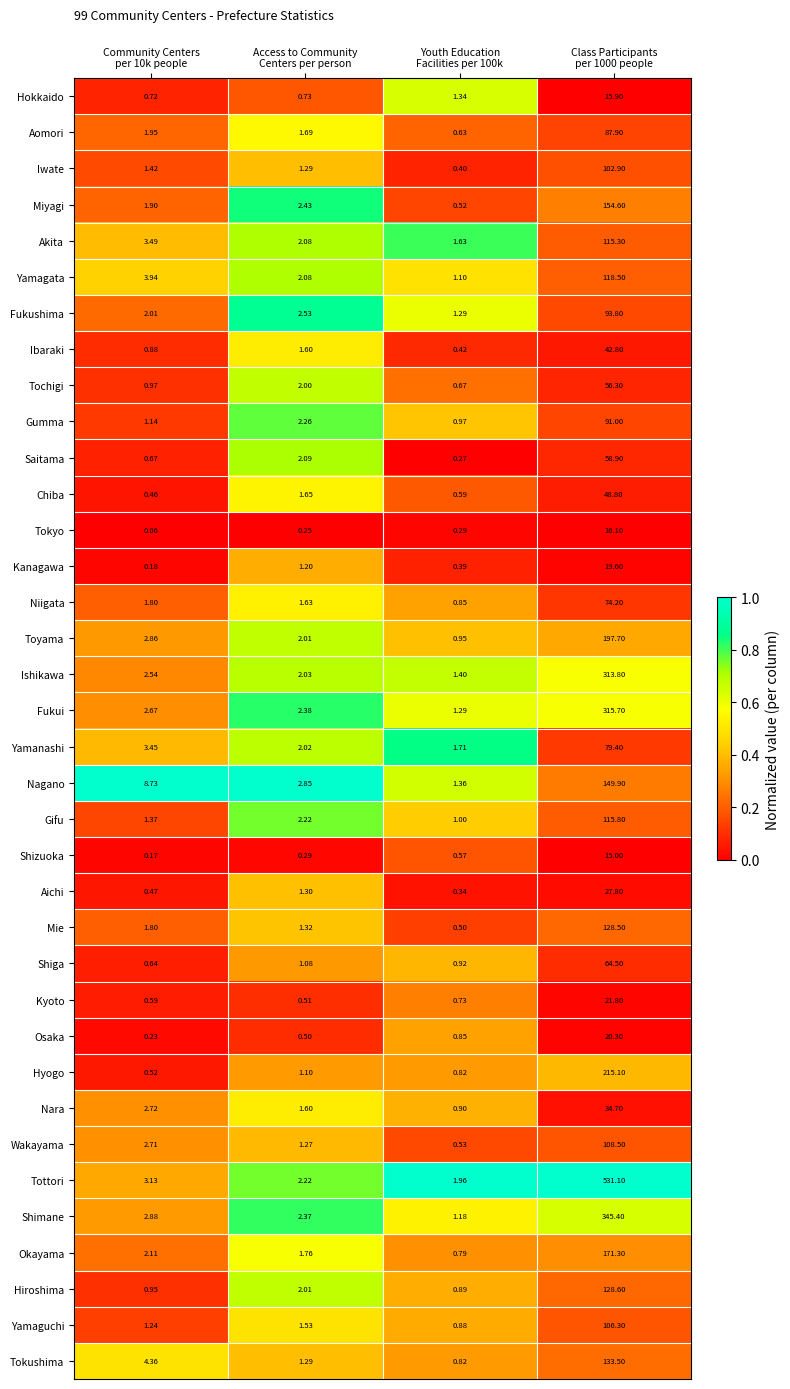

Which series has the largest total across all categories?

Tottori